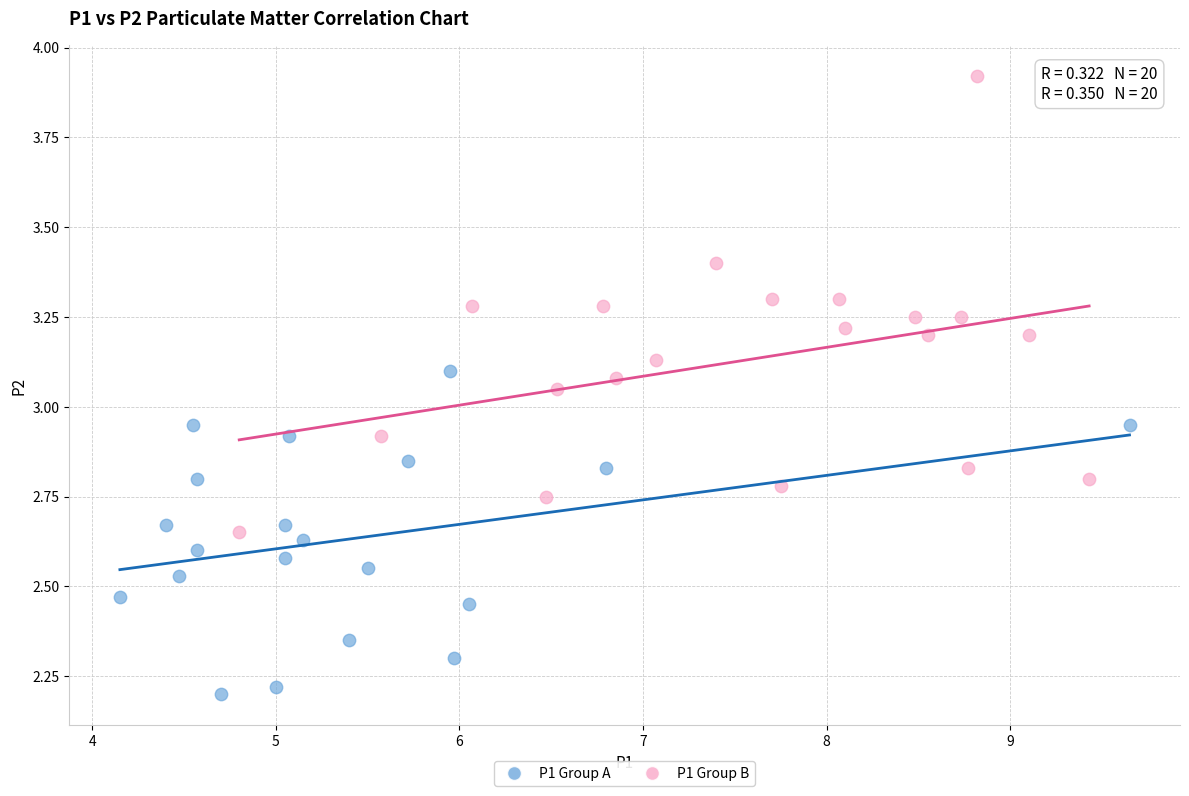

Which series contains the lowest Y value?

P1 Group A